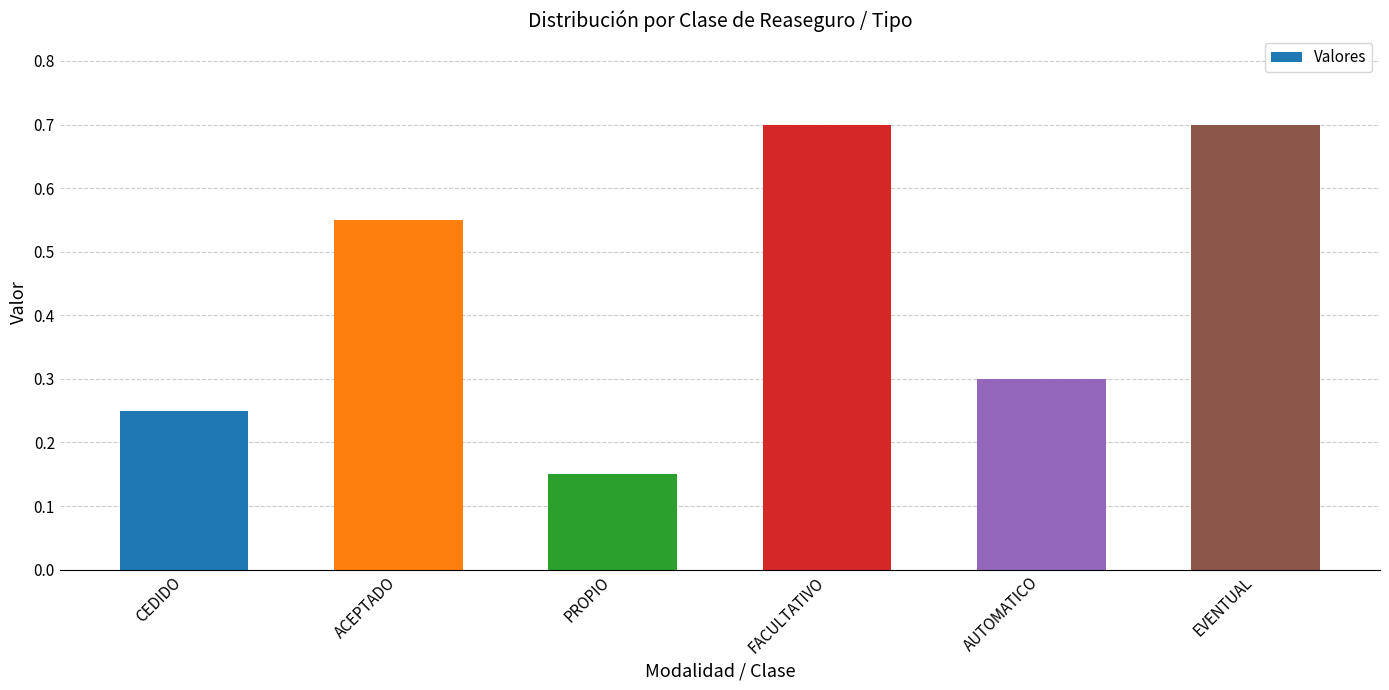

What is the greatest value displayed?

0.7